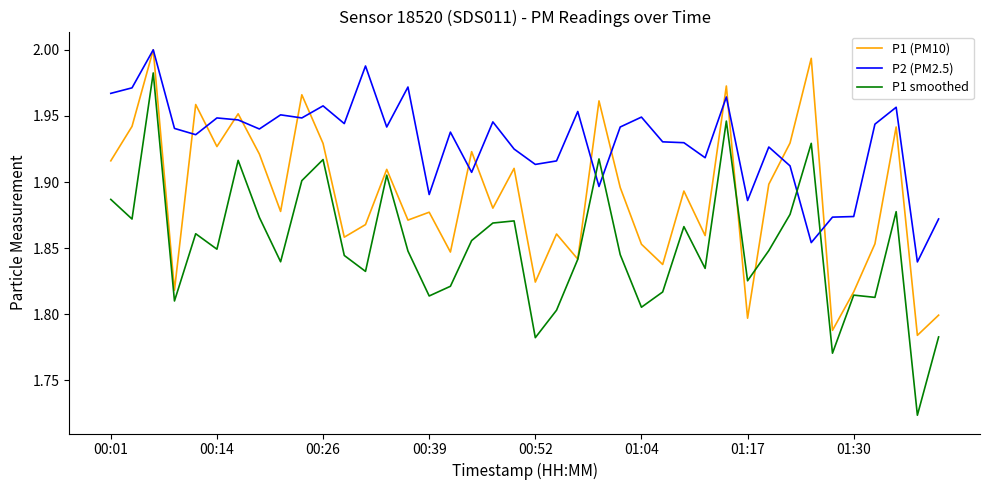

What is the difference between the maximum and minimum values in the P1 (PM10) series?

0.2